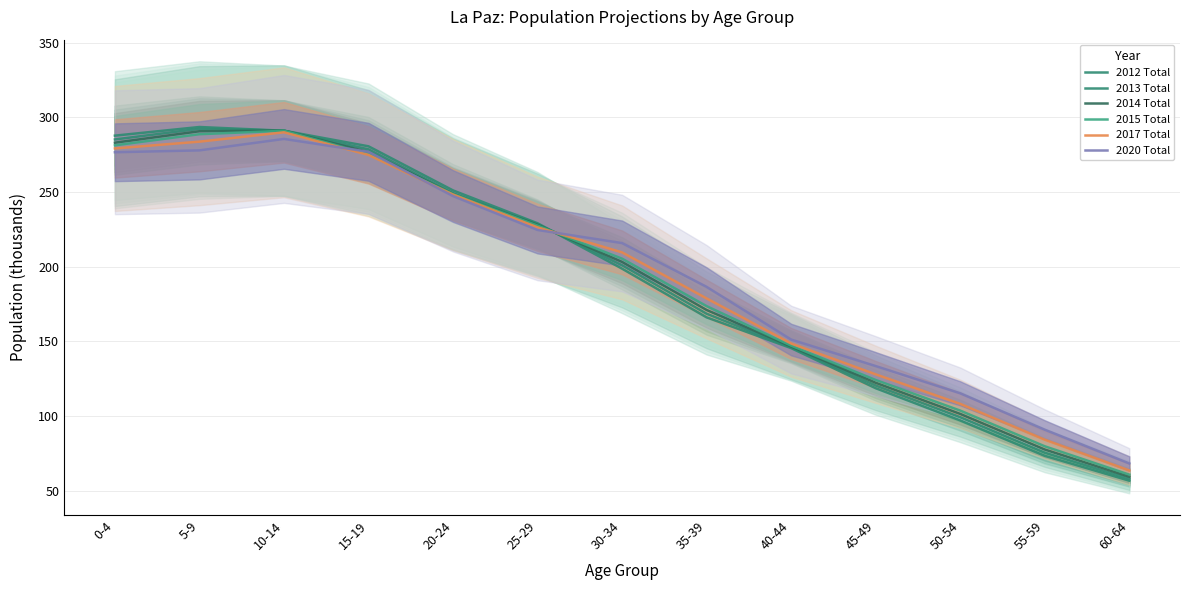

At which label does 2017 Total first exceed 209?

0-4